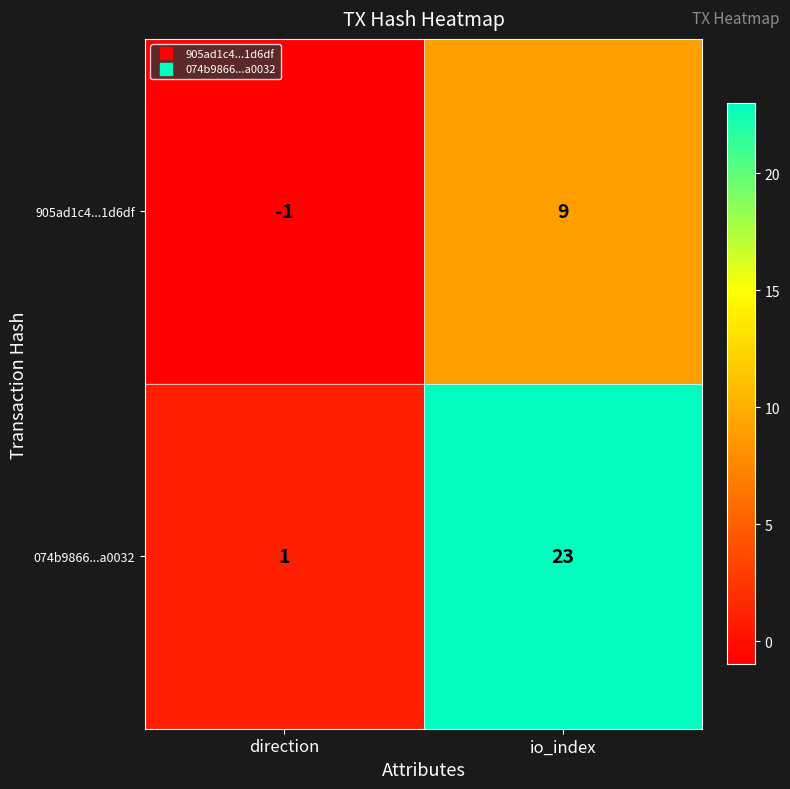

Reading left to right, extract all data points from this chart.

905ad1c4...1d6df: -1	9
074b9866...a0032: 1	23